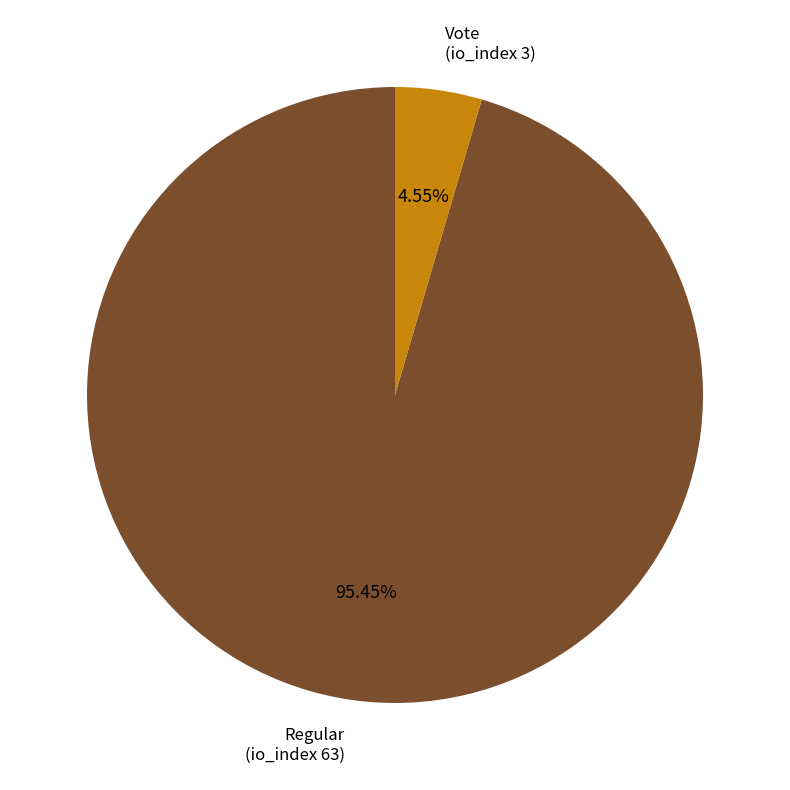

What is the majority slice?

Regular (io_index 63)